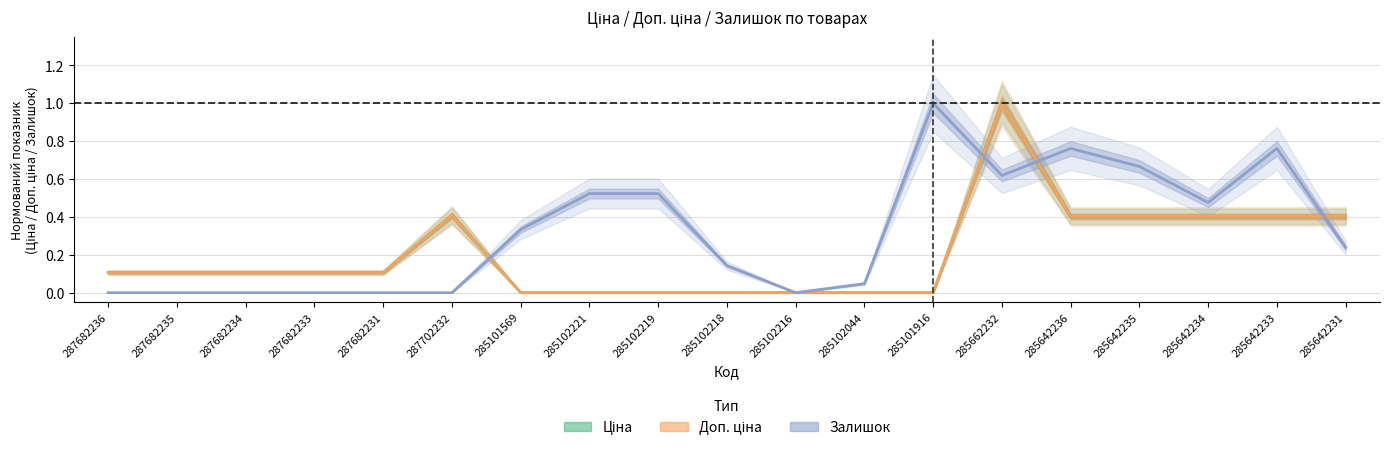

What are all the series names shown in the legend?

Ціна, Доп. ціна, Залишок